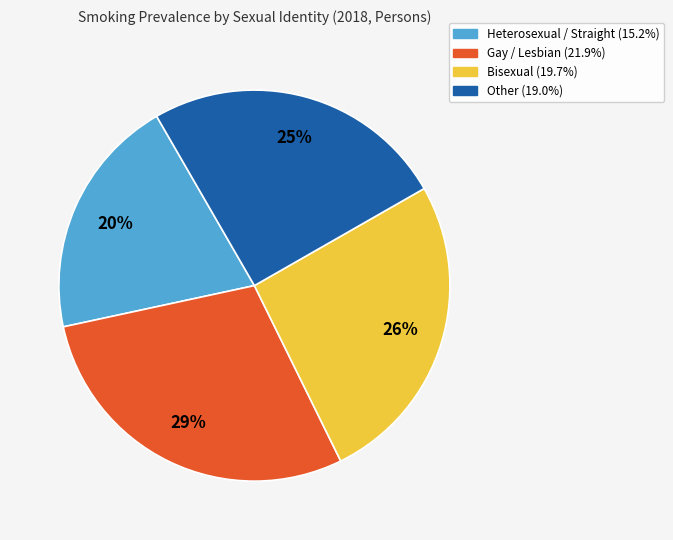

True or false: Gay / Lesbian accounts for 29% of the total.

True